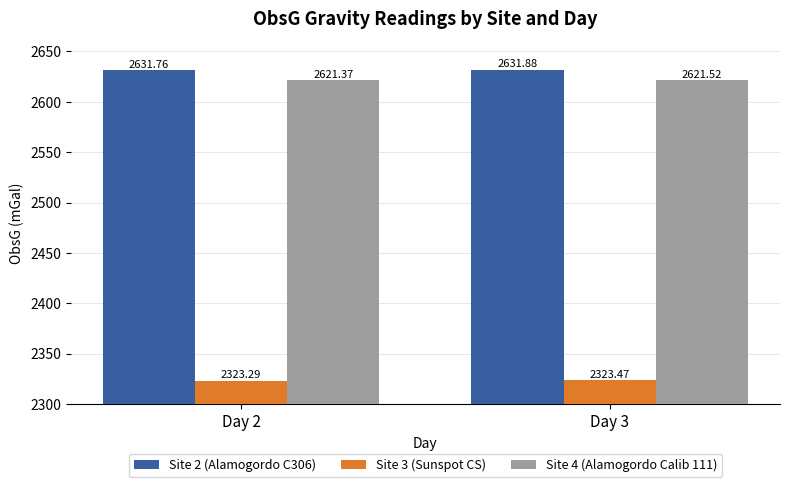

Which category has the highest value in the Site 2 (Alamogordo C306) series?

Day 3